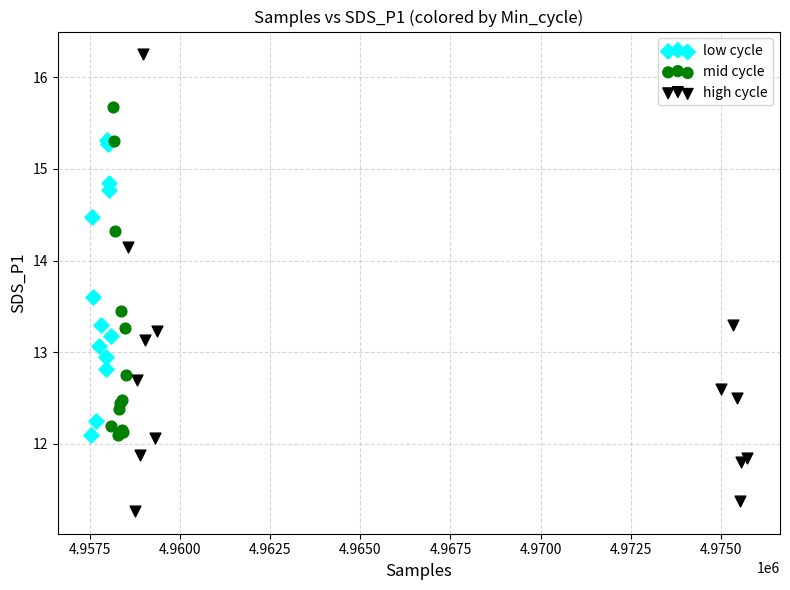

Which series has the largest Y range (max minus min)?

high cycle